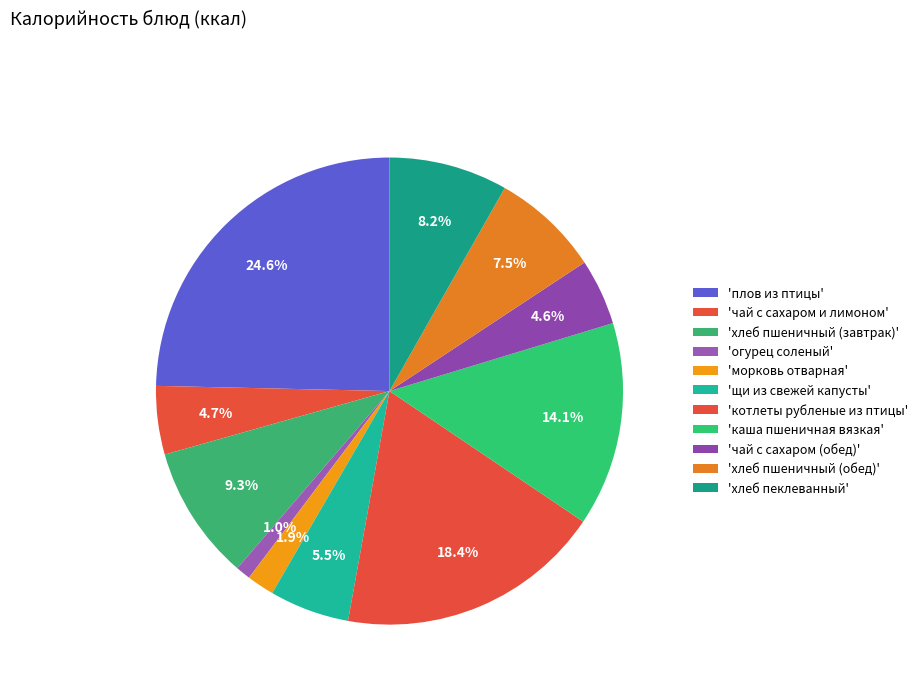

How many slices are in this pie chart?

11